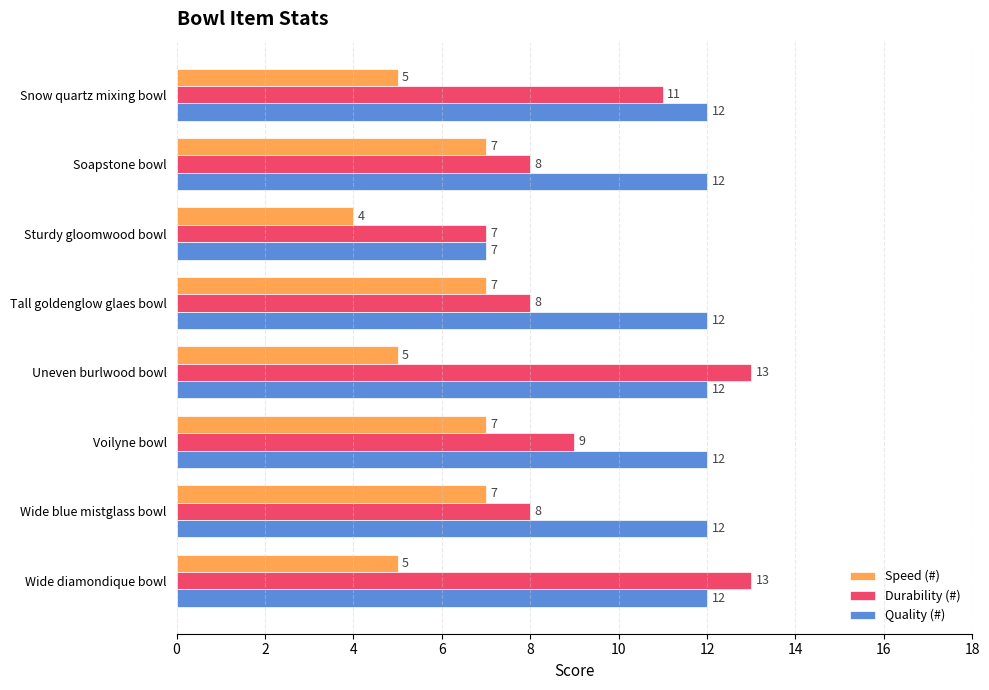

Count the number of categories in the chart.

8